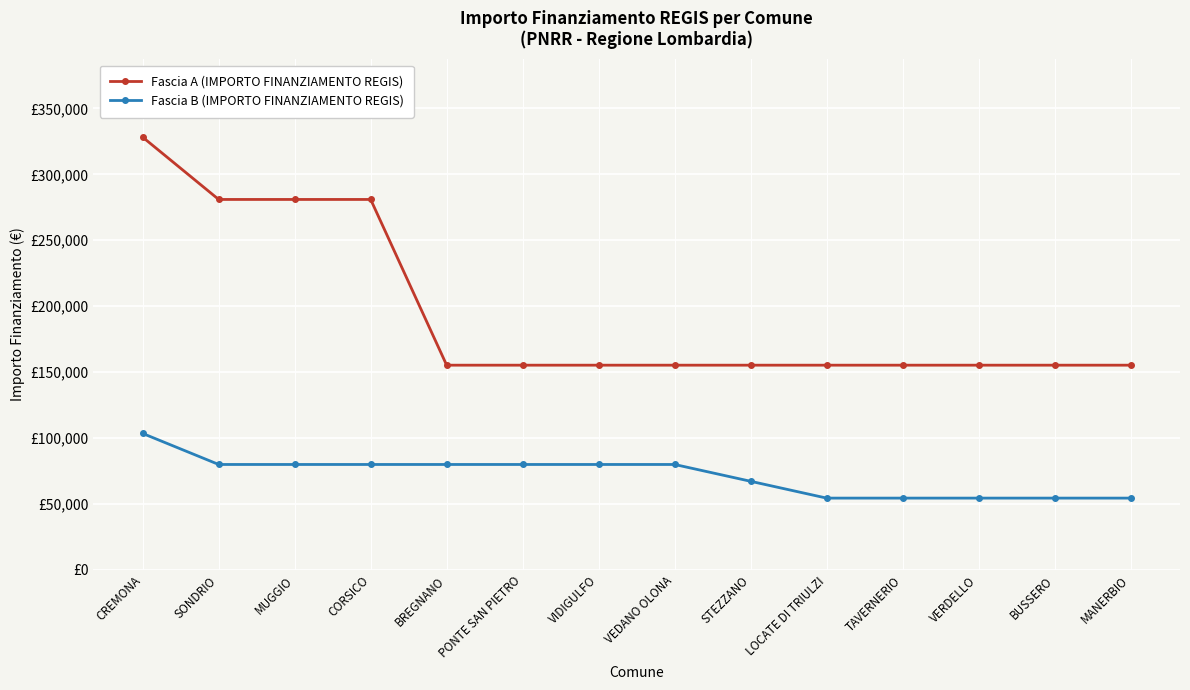

Reading left to right, list all the values displayed in this chart.

Fascia A (IMPORTO FINANZIAMENTO REGIS): CREMONA=328160	SONDRIO=280932	MUGGIO=280932	CORSICO=280932	BREGNANO=155234	PONTE SAN PIETRO=155234	VIDIGULFO=155234	VEDANO OLONA=155234	STEZZANO=155234	LOCATE DI TRIULZI=155234	TAVERNERIO=155234	VERDELLO=155234	BUSSERO=155234	MANERBIO=155234
Fascia B (IMPORTO FINANZIAMENTO REGIS): CREMONA=103444	SONDRIO=79922	MUGGIO=79922	CORSICO=79922	BREGNANO=79922	PONTE SAN PIETRO=79922	VIDIGULFO=79922	VEDANO OLONA=79922	STEZZANO=67167	LOCATE DI TRIULZI=54412	TAVERNERIO=54412	VERDELLO=54412	BUSSERO=54412	MANERBIO=54412